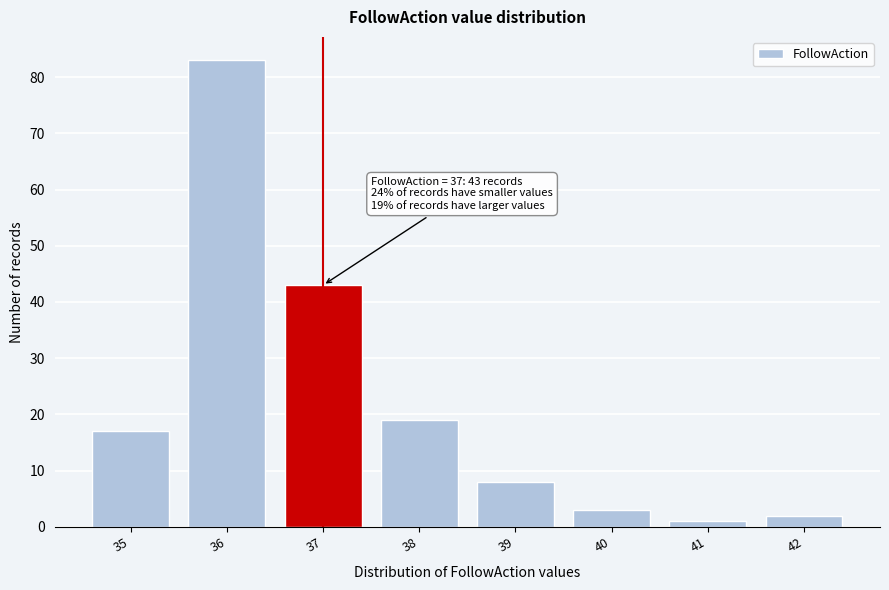

Reading left to right, transcribe all the data shown in this chart.

17	83	43	19	8	3	1	2